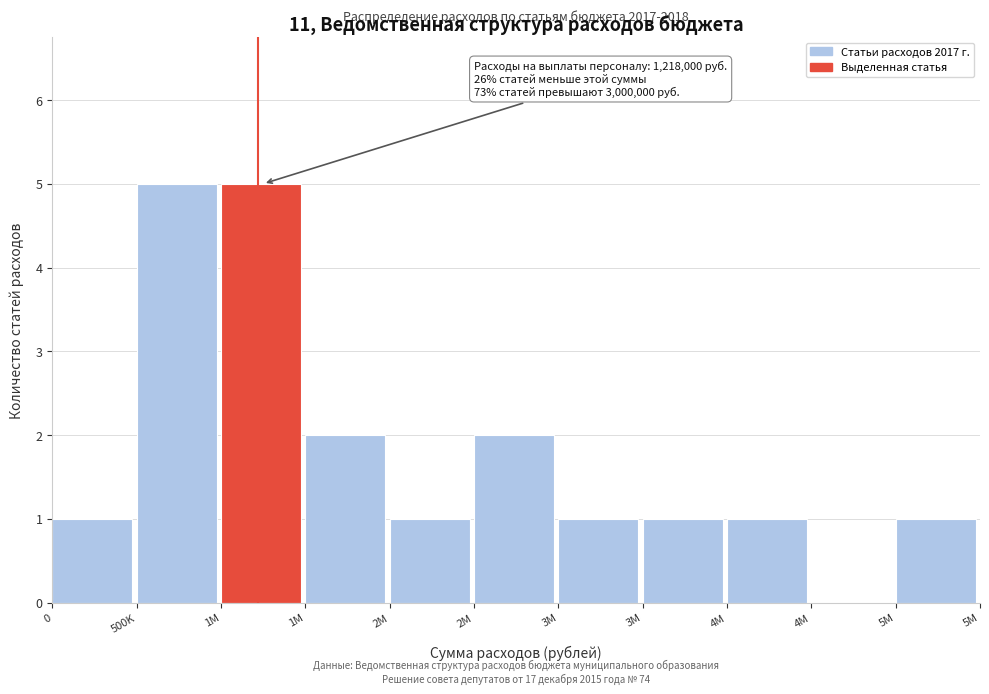

Are the bars horizontal?

No